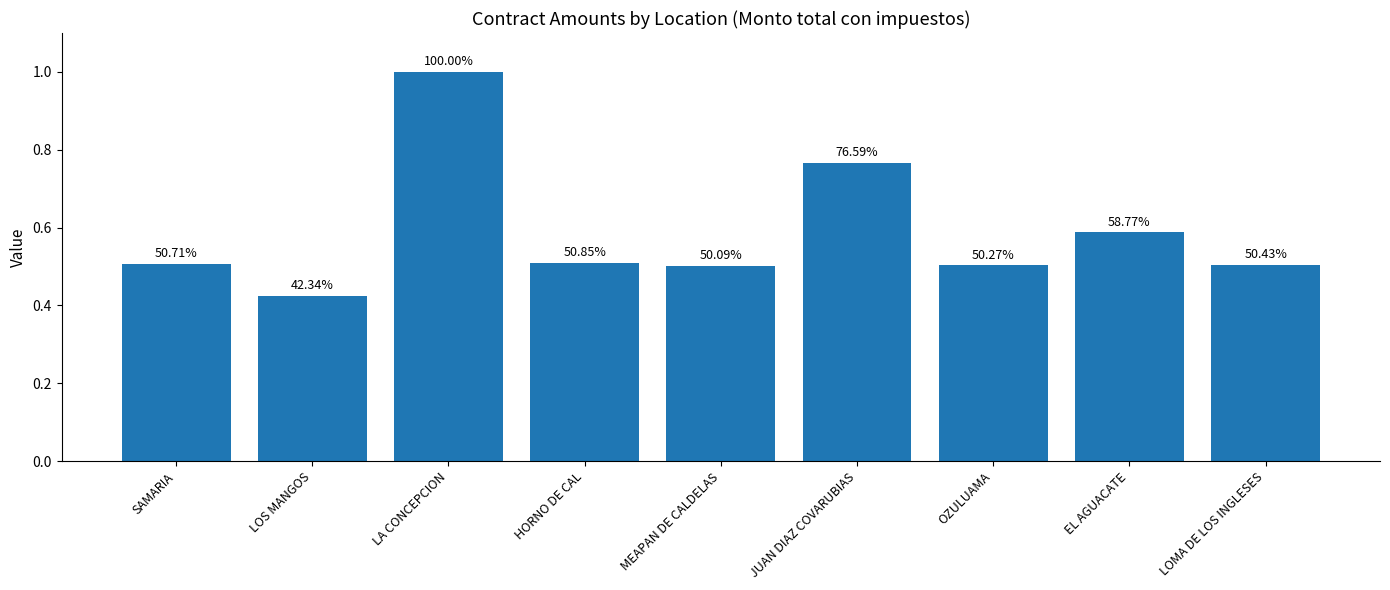

Does the chart contain any negative values?

No